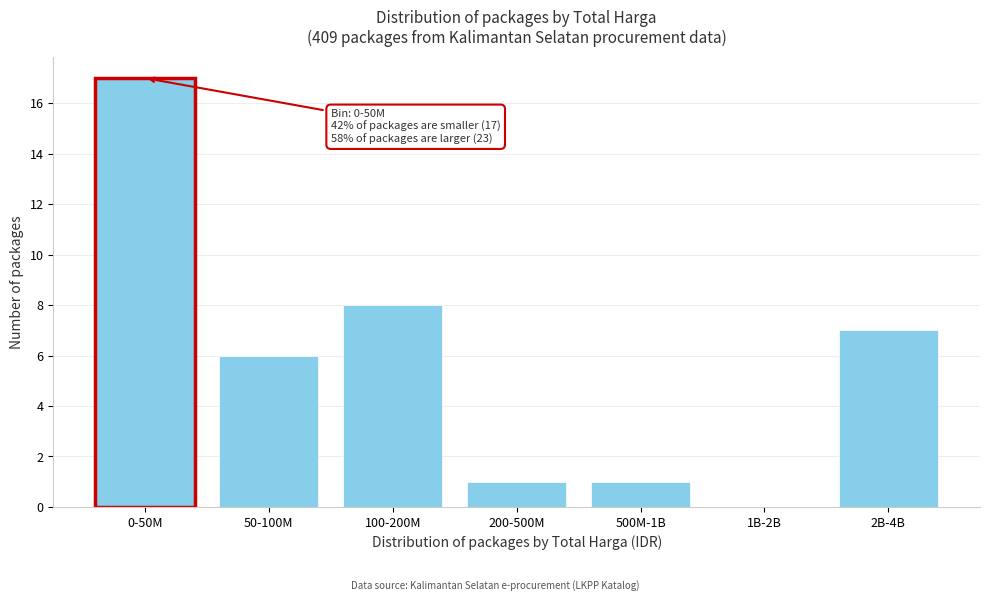

Reading right to left, extract all data points from this chart.

2B-4B=7	1B-2B=0	500M-1B=1	200-500M=1	100-200M=8	50-100M=6	0-50M=17